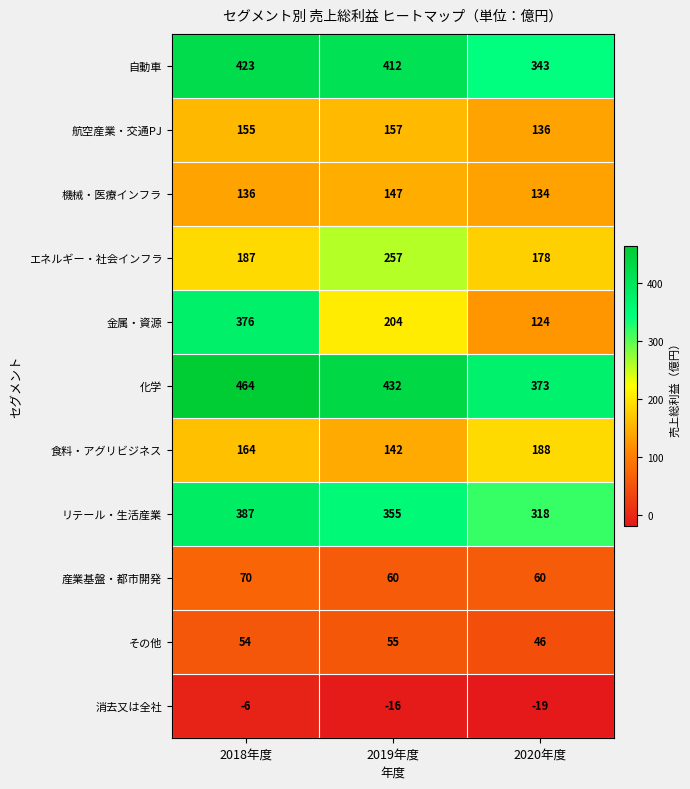

At which label does 自動車 first exceed 412?

2018年度